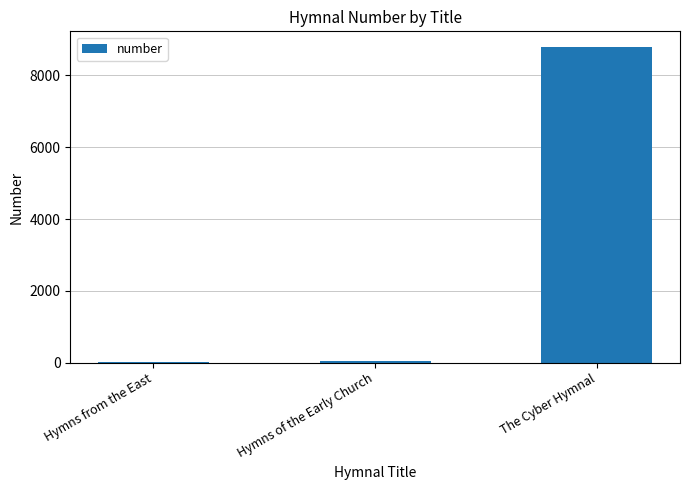

Is it true that the value at The Cyber Hymnal is 5596?

False